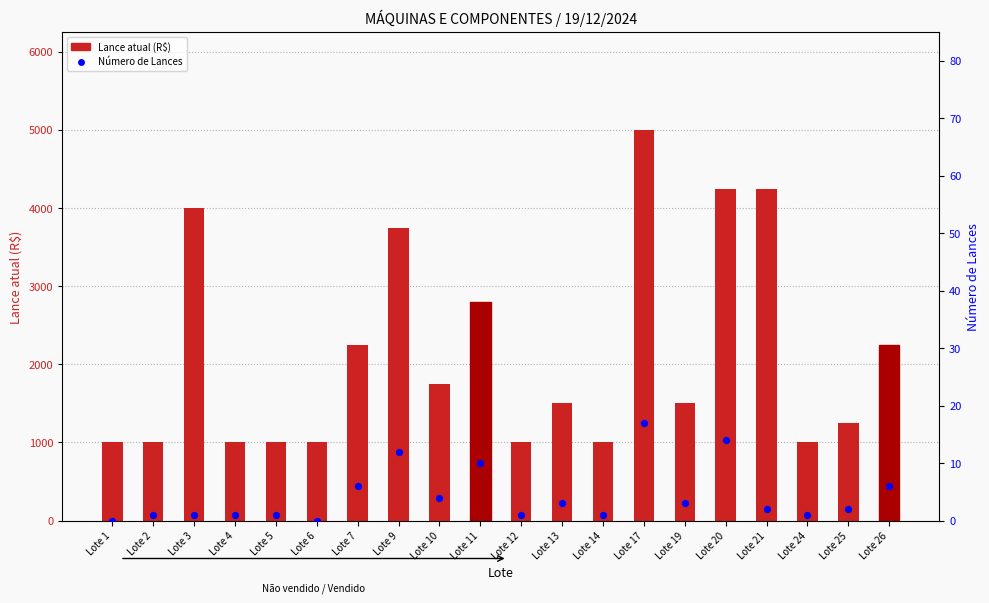

What is the total value across all series at Lote 17?

5017